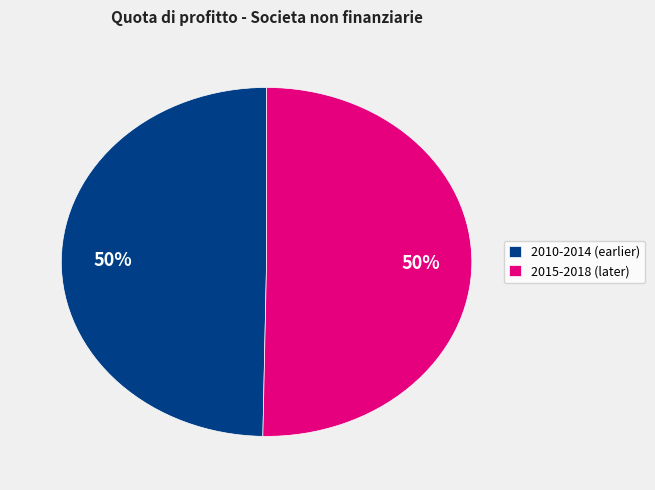

To the nearest percent, what is the average slice percentage?

50%